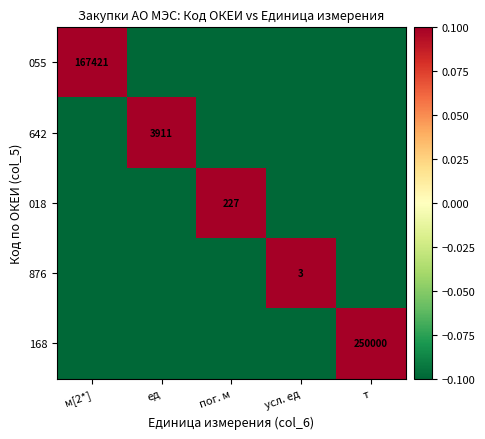

How many data points does each series have?

5